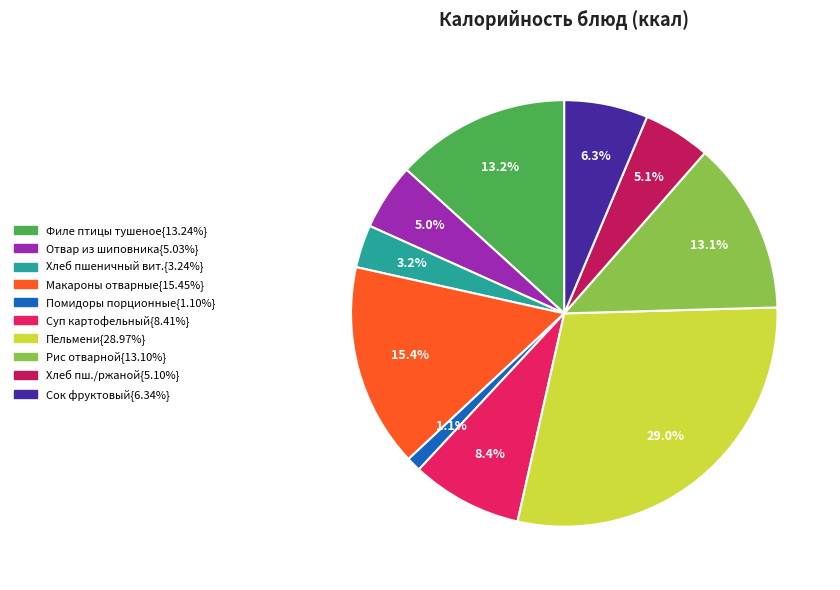

Does any single category account for the majority?

No